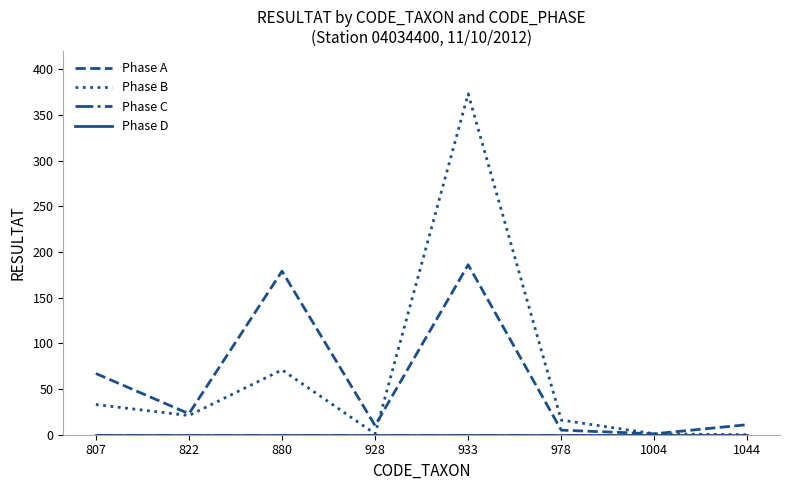

How many series are shown in this chart?

4